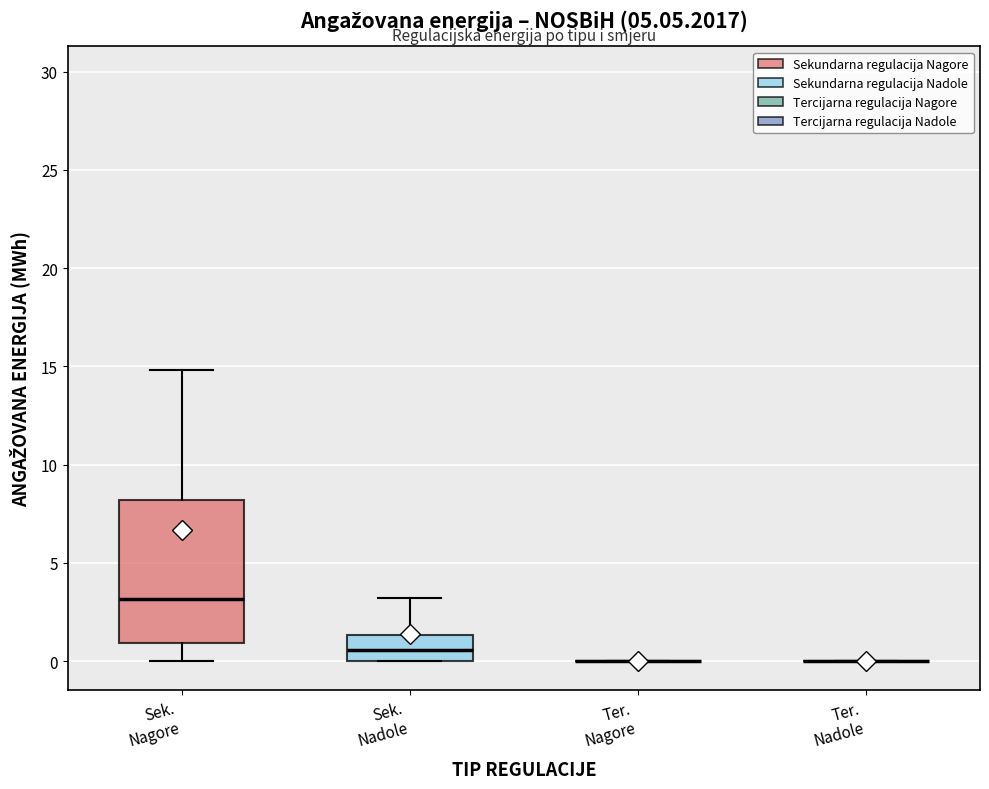

Which box is the tallest, from its lower edge to its upper edge?

Sek. Nagore